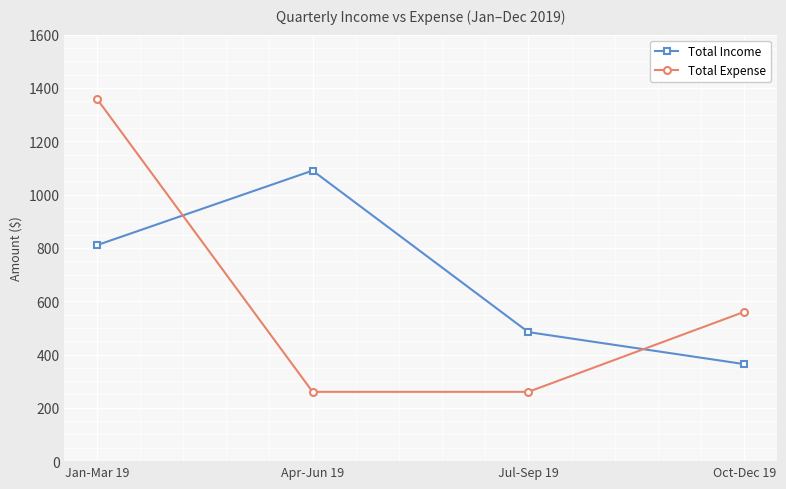

Does the chart have visible grid lines?

Yes